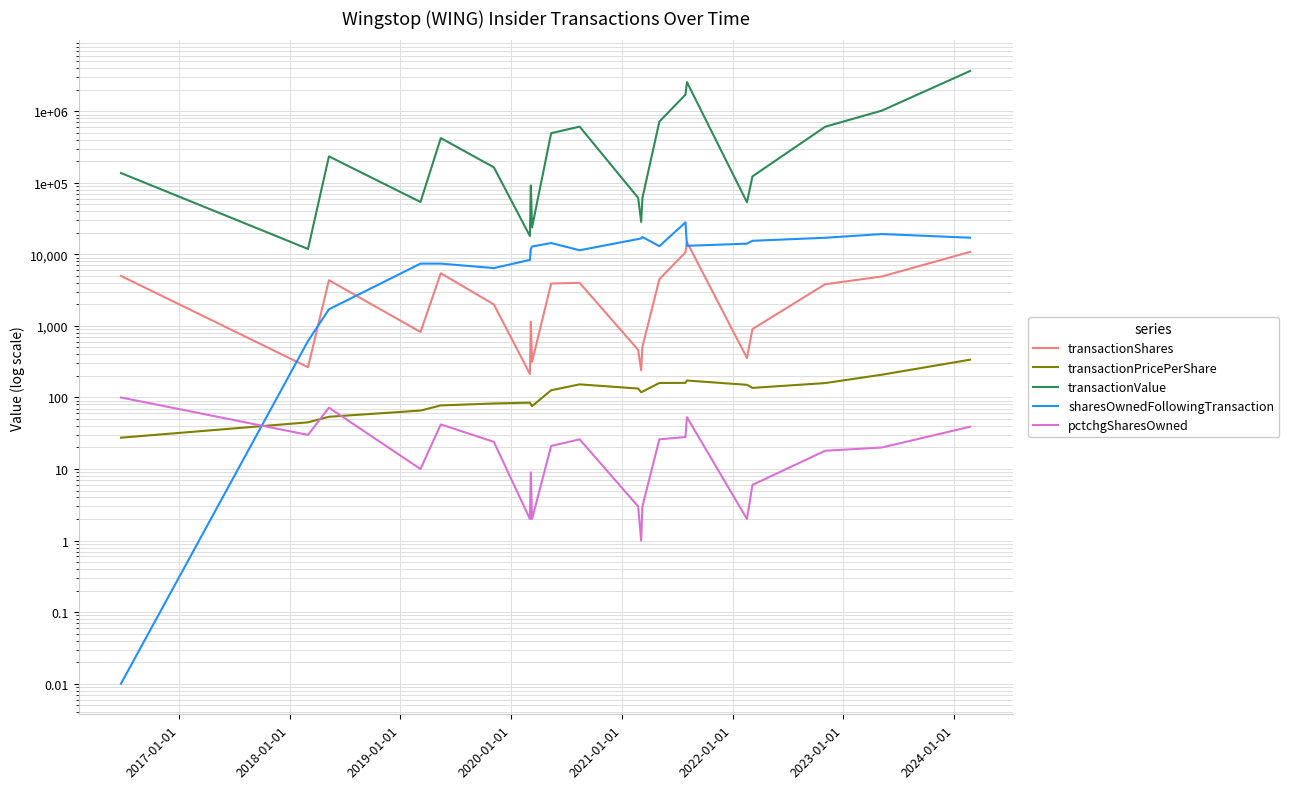

True or false: transactionShares and transactionValue cross at least once.

False